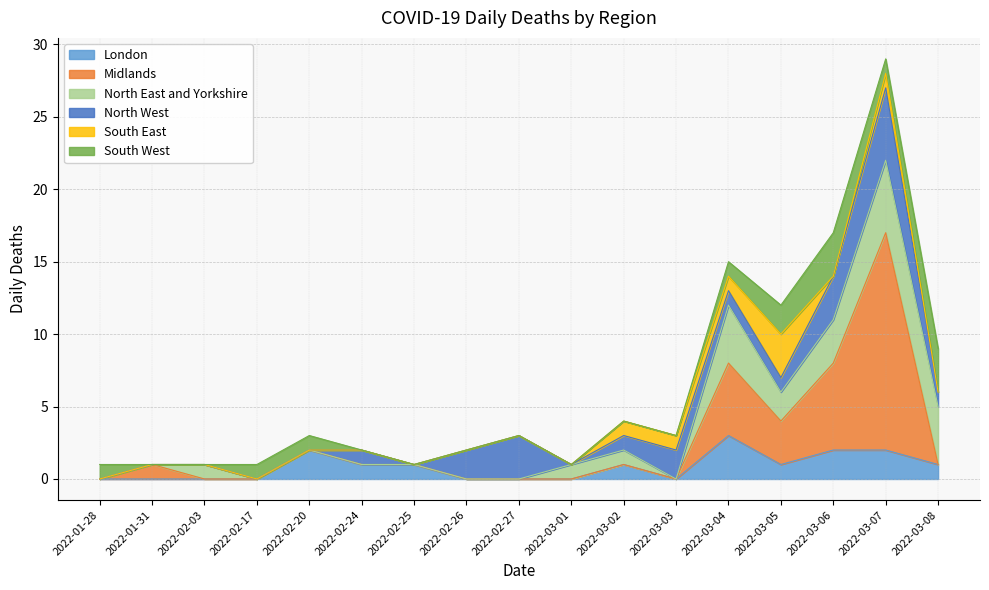

Reading left to right, extract all data points from this chart.

London: 2022-01-28=0	2022-01-31=0	2022-02-03=0	2022-02-17=0	2022-02-20=2	2022-02-24=1	2022-02-25=1	2022-02-26=0	2022-02-27=0	2022-03-01=0	2022-03-02=1	2022-03-03=0	2022-03-04=3	2022-03-05=1	2022-03-06=2	2022-03-07=2	2022-03-08=1
Midlands: 2022-01-28=0	2022-01-31=1	2022-02-03=0	2022-02-17=0	2022-02-20=0	2022-02-24=0	2022-02-25=0	2022-02-26=0	2022-02-27=0	2022-03-01=0	2022-03-02=0	2022-03-03=0	2022-03-04=5	2022-03-05=3	2022-03-06=6	2022-03-07=15	2022-03-08=0
North East and Yorkshire: 2022-01-28=0	2022-01-31=0	2022-02-03=1	2022-02-17=0	2022-02-20=0	2022-02-24=0	2022-02-25=0	2022-02-26=0	2022-02-27=0	2022-03-01=1	2022-03-02=1	2022-03-03=0	2022-03-04=4	2022-03-05=2	2022-03-06=3	2022-03-07=5	2022-03-08=4
North West: 2022-01-28=0	2022-01-31=0	2022-02-03=0	2022-02-17=0	2022-02-20=0	2022-02-24=1	2022-02-25=0	2022-02-26=2	2022-02-27=3	2022-03-01=0	2022-03-02=1	2022-03-03=2	2022-03-04=1	2022-03-05=1	2022-03-06=3	2022-03-07=5	2022-03-08=1
South East: 2022-01-28=0	2022-01-31=0	2022-02-03=0	2022-02-17=0	2022-02-20=0	2022-02-24=0	2022-02-25=0	2022-02-26=0	2022-02-27=0	2022-03-01=0	2022-03-02=1	2022-03-03=1	2022-03-04=1	2022-03-05=3	2022-03-06=0	2022-03-07=1	2022-03-08=0
South West: 2022-01-28=1	2022-01-31=0	2022-02-03=0	2022-02-17=1	2022-02-20=1	2022-02-24=0	2022-02-25=0	2022-02-26=0	2022-02-27=0	2022-03-01=0	2022-03-02=0	2022-03-03=0	2022-03-04=1	2022-03-05=2	2022-03-06=3	2022-03-07=1	2022-03-08=3